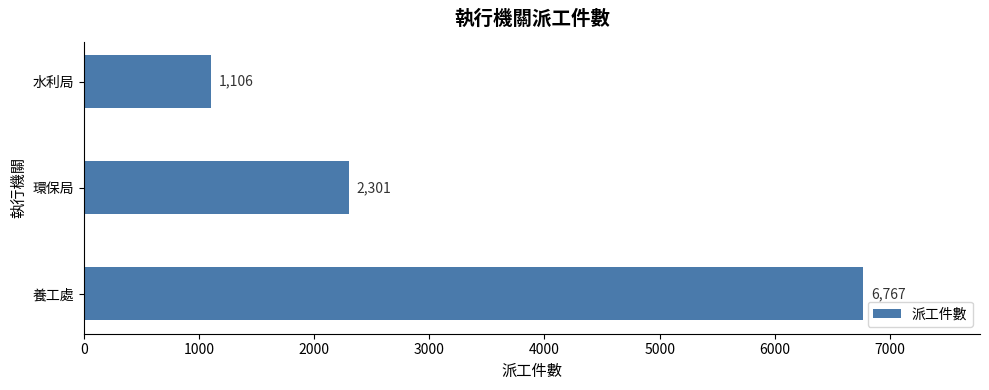

At which label is the value closest to 3936?

環保局